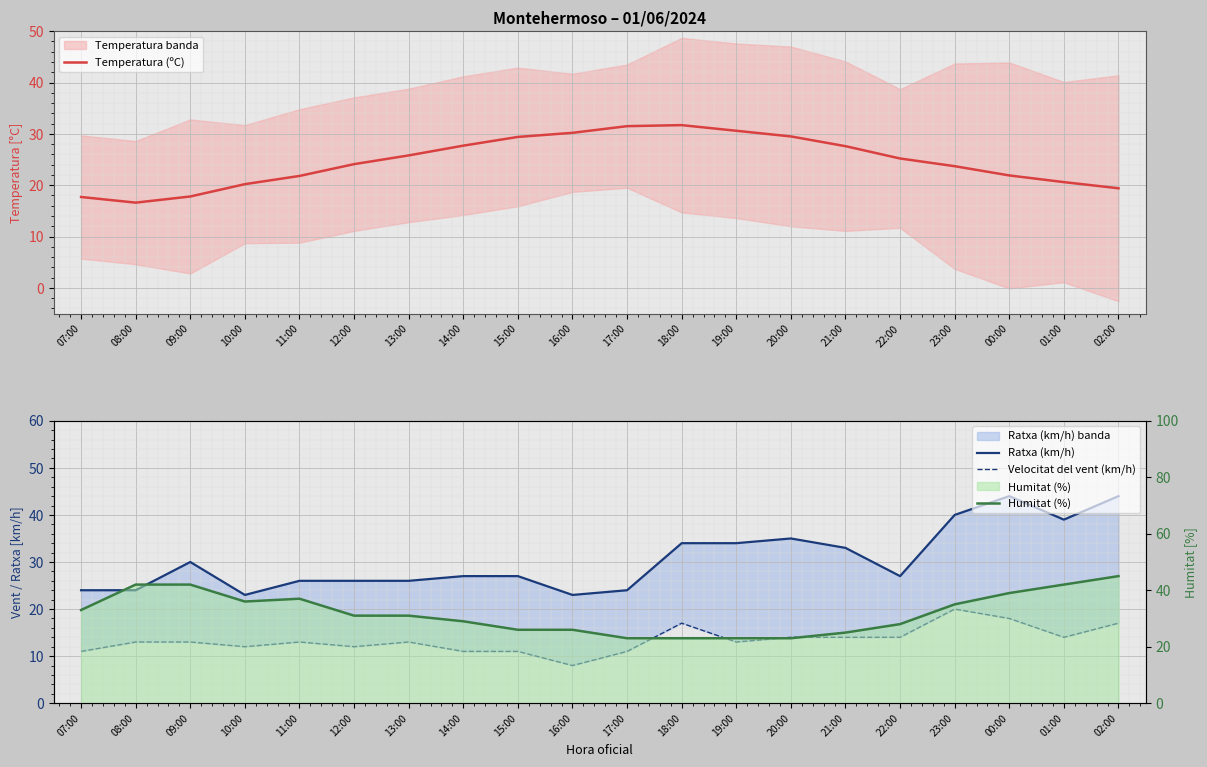

What is the total value across all series at 21:00?

99.6